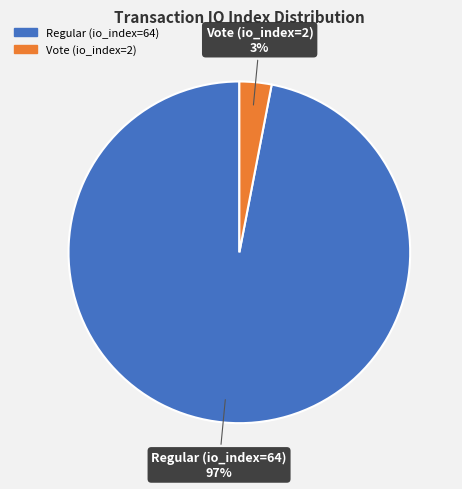

Which has a higher value, Regular (io_index=64) or Vote (io_index=2)?

Regular (io_index=64)